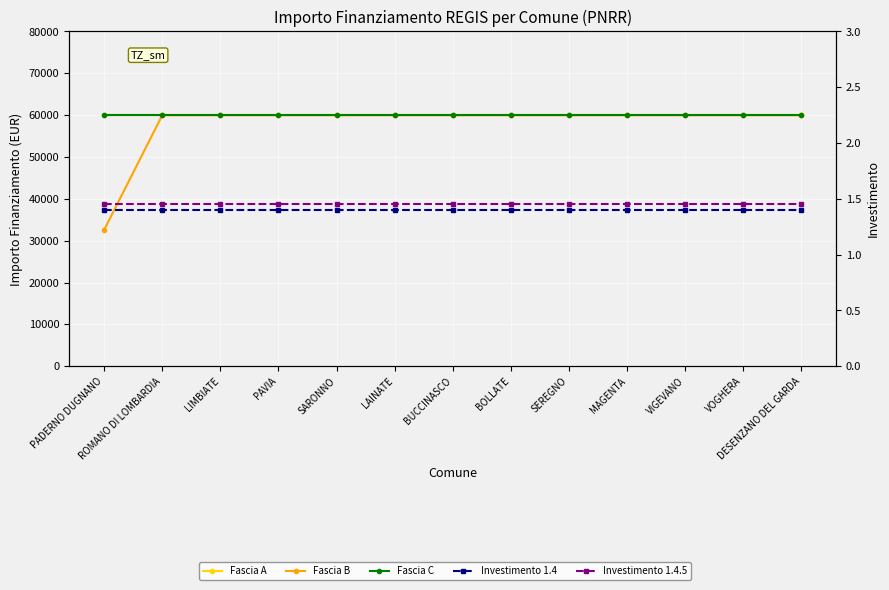

At which label does Fascia B reach its minimum?

PADERNO DUGNANO